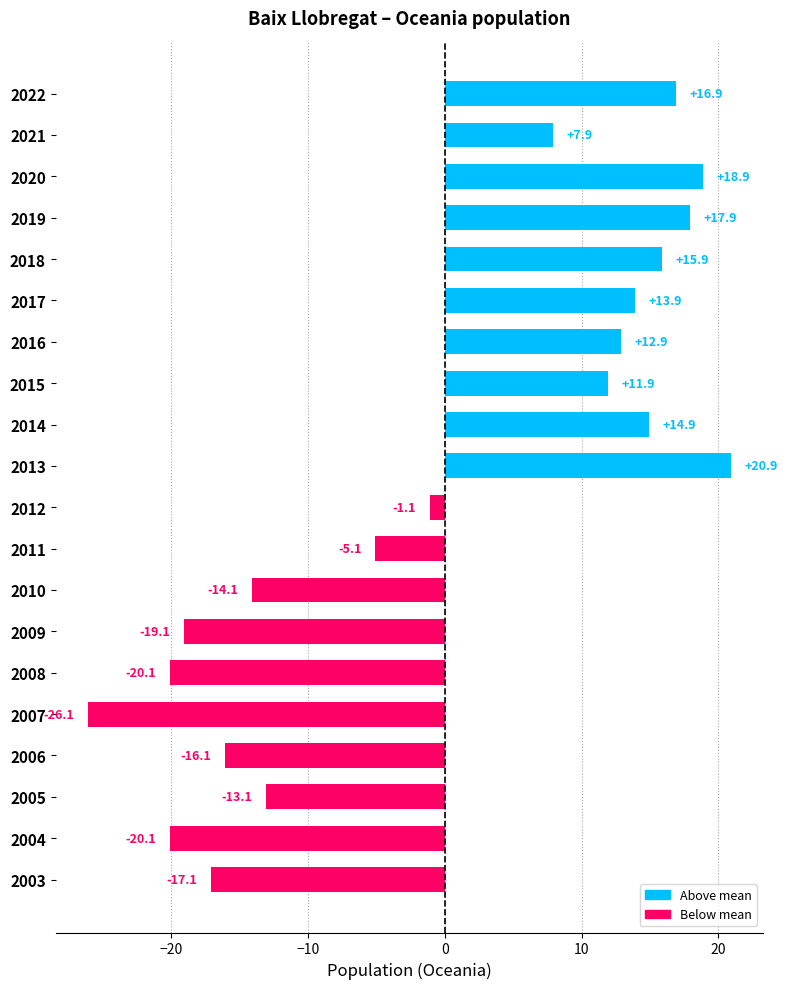

Which category has the highest value across all series?

2013